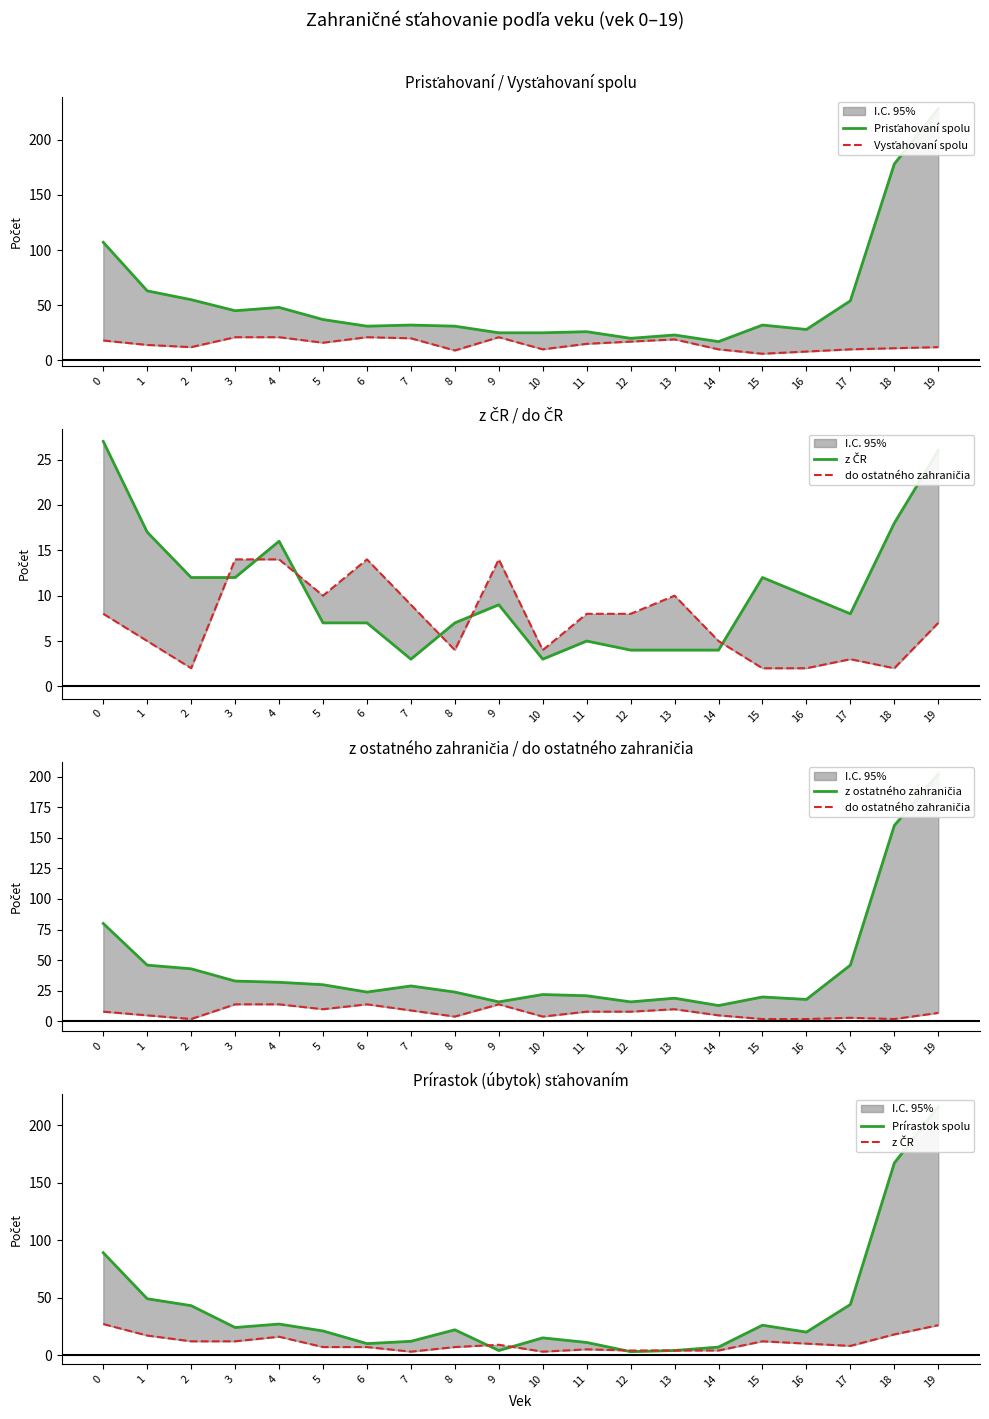

How many data points in z ostatného zahraničia are above 29?

9